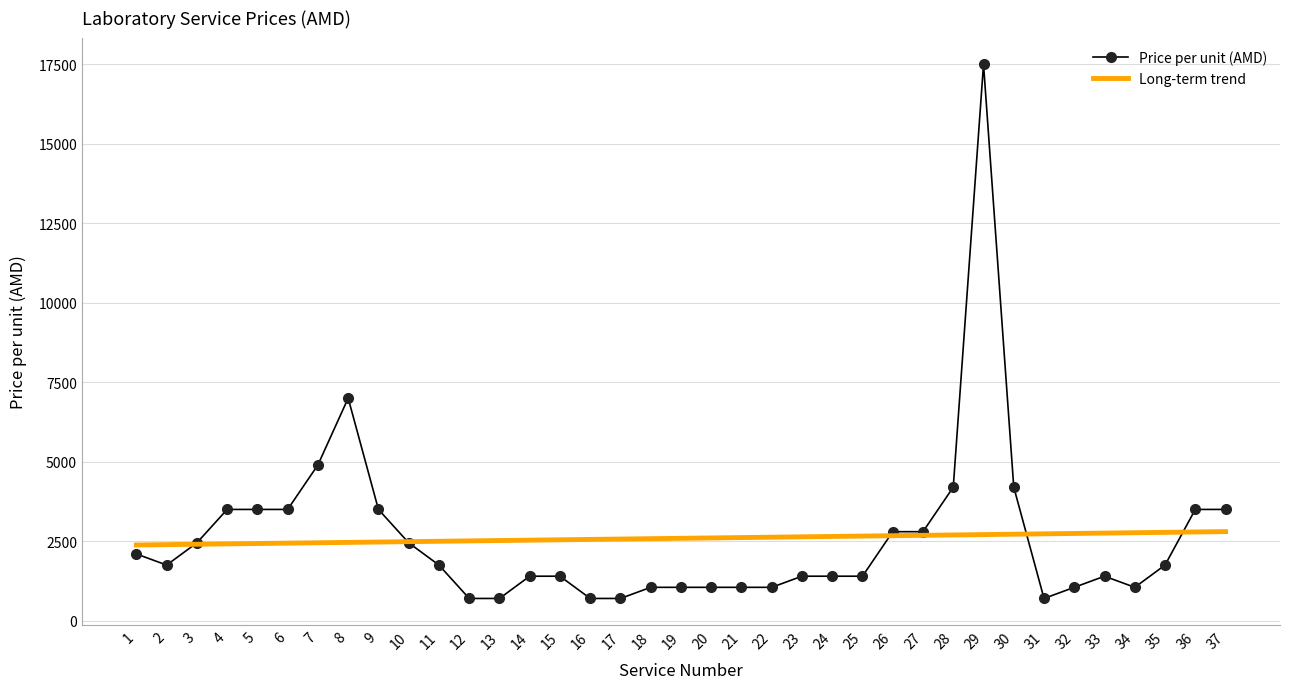

At 9, list the series in order from largest to smallest.

Price per unit (AMD), Long-term trend